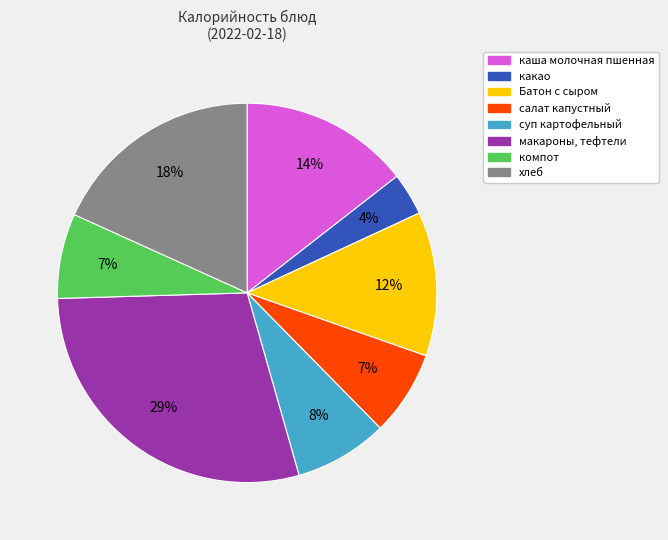

To the nearest percent, what is the combined percentage of салат капустный and хлеб?

25%